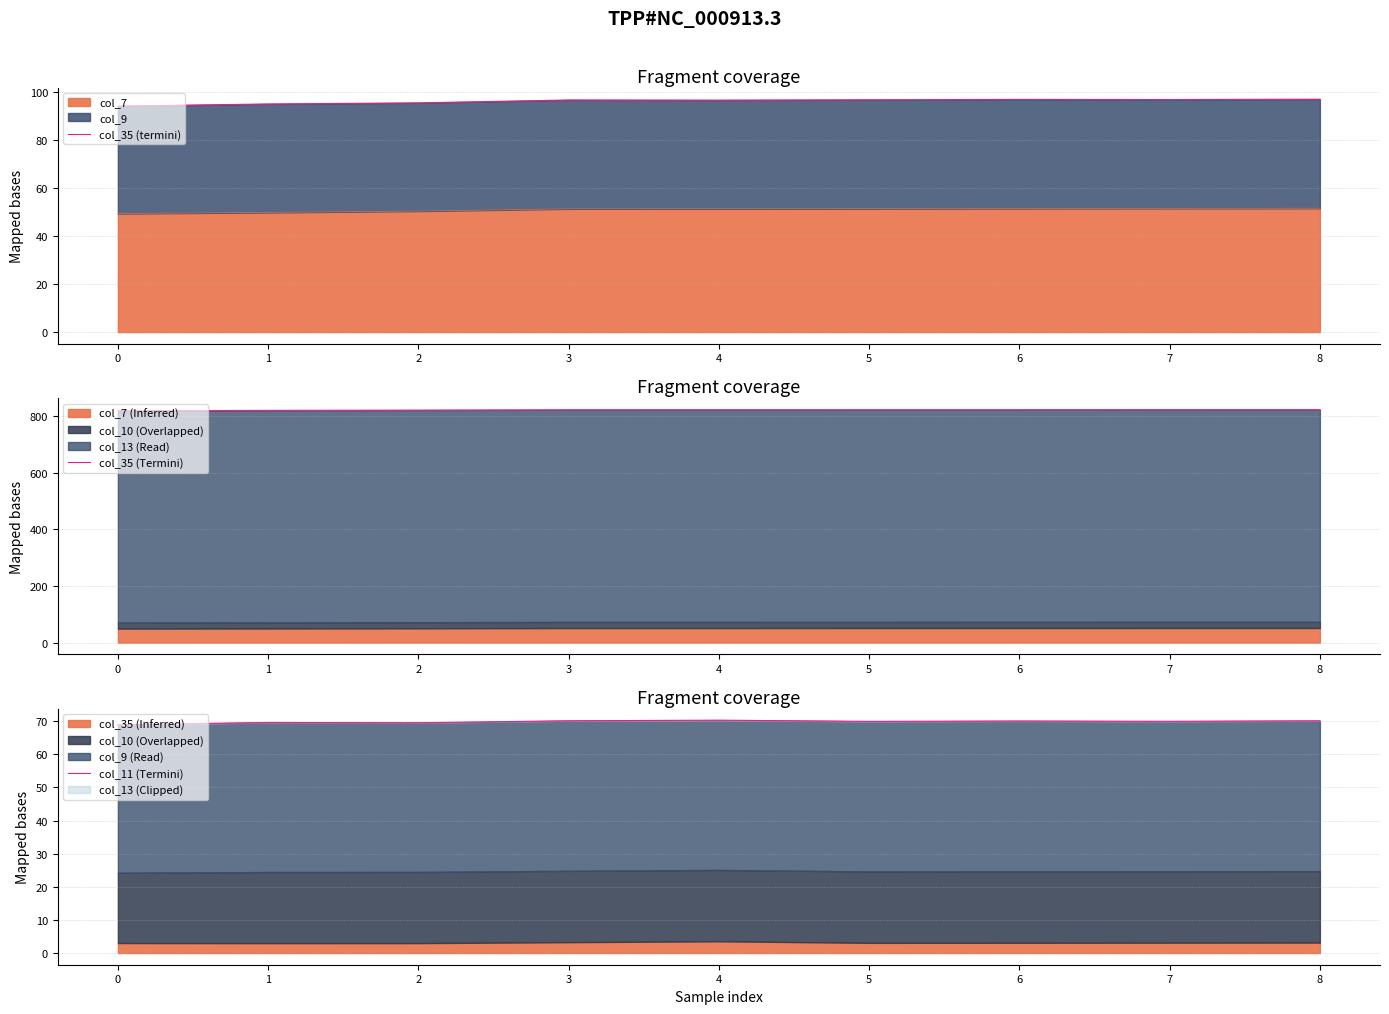

The col_7 series shows 11.3 at 8. True or false?

False